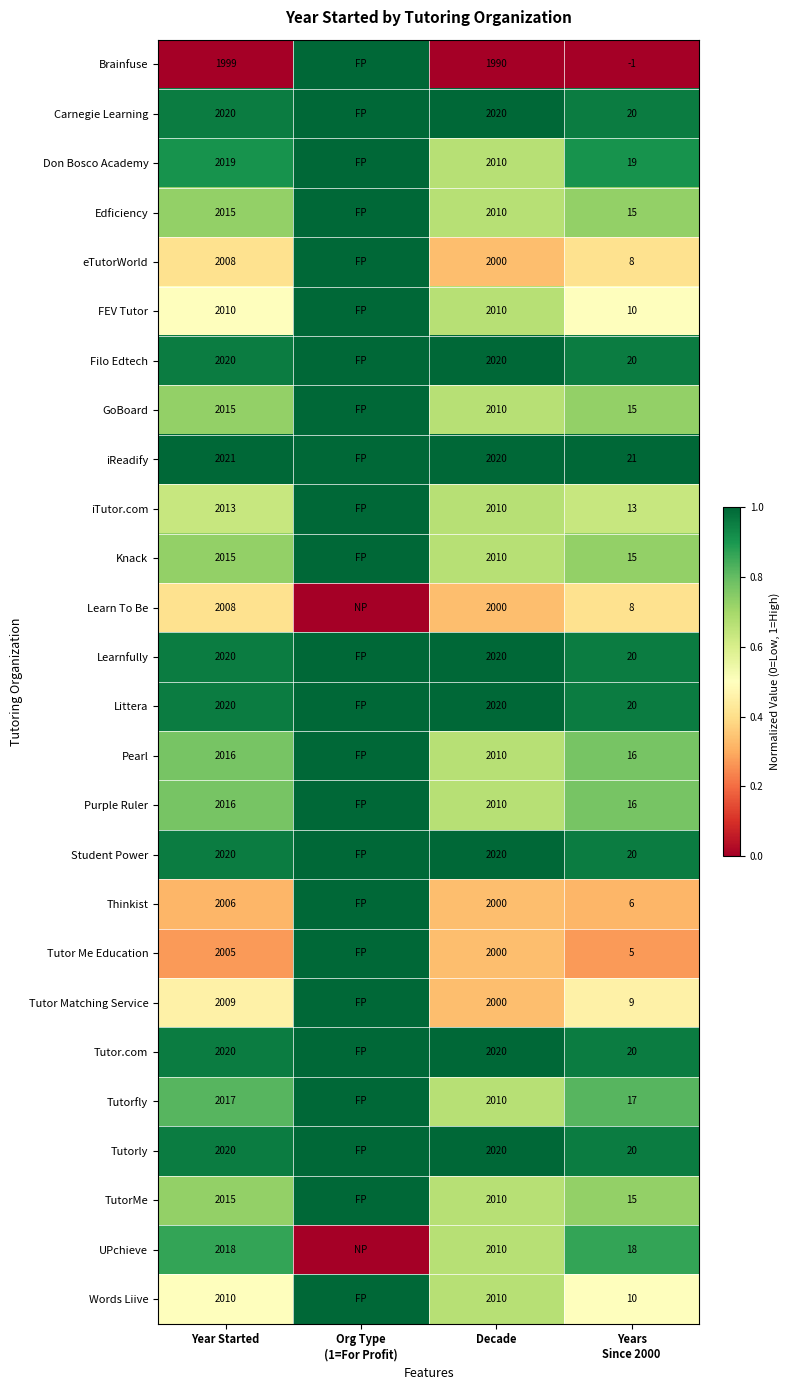

What is the total value across all series at Org Type
(1=For Profit)?

24.0